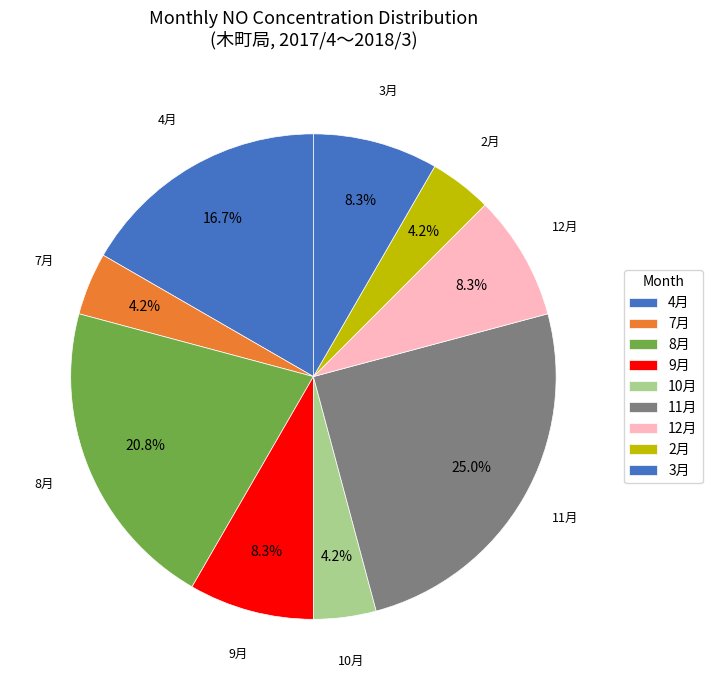

How many slices are in this pie chart?

9